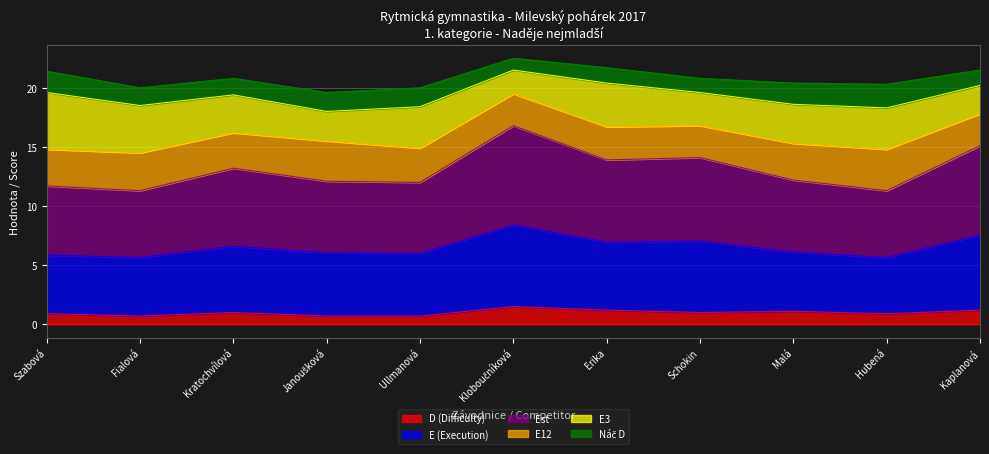

What is the total value across all series at Schokin?

20.8